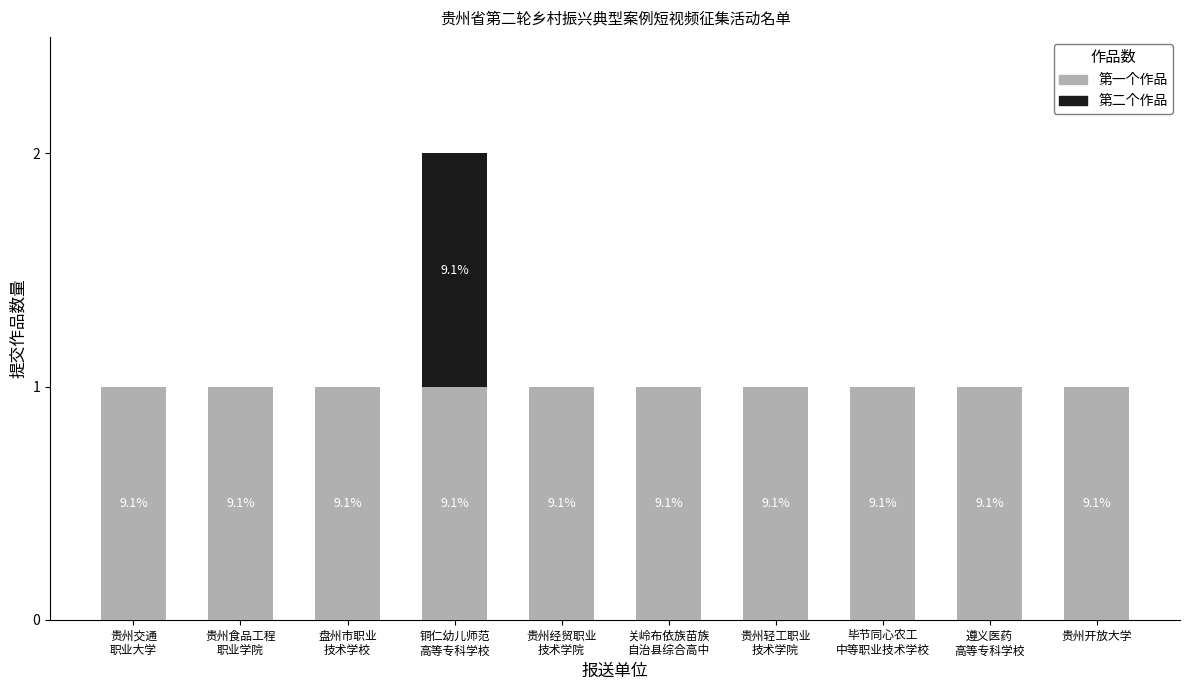

What are all the series names shown in the legend?

第一个作品, 第二个作品